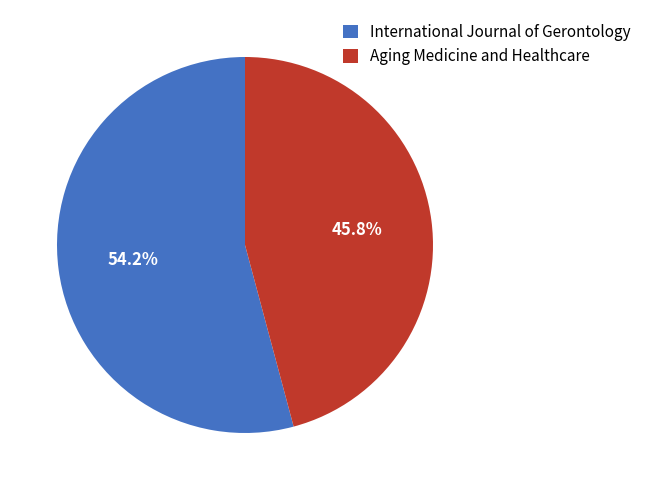

What is the majority slice?

International Journal of Gerontology